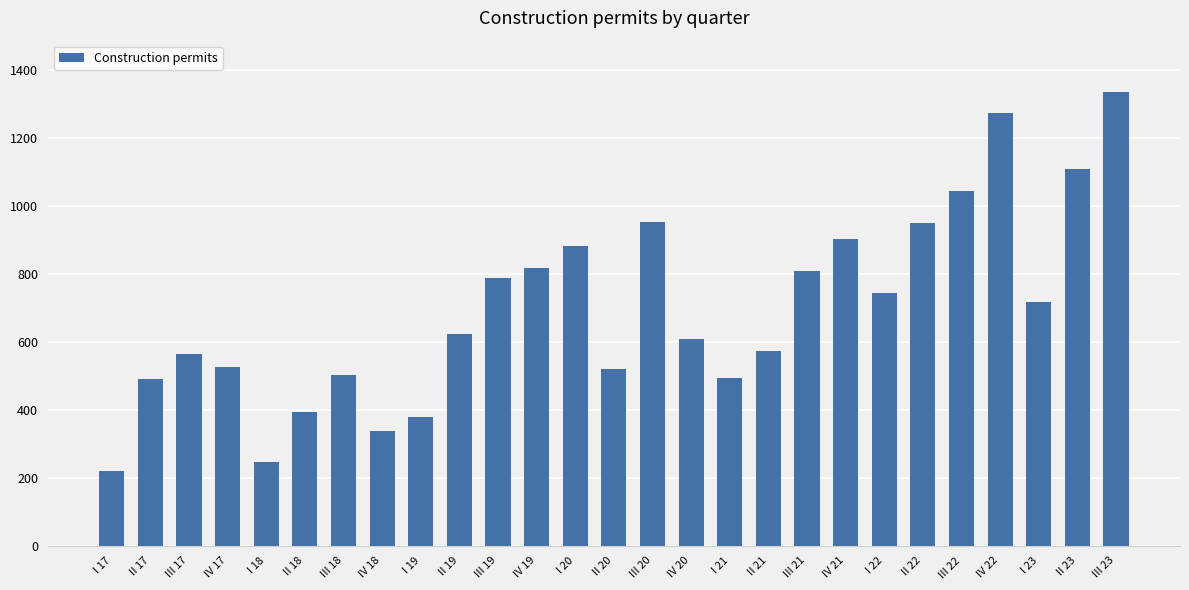

How many categories are shown in the chart?

27